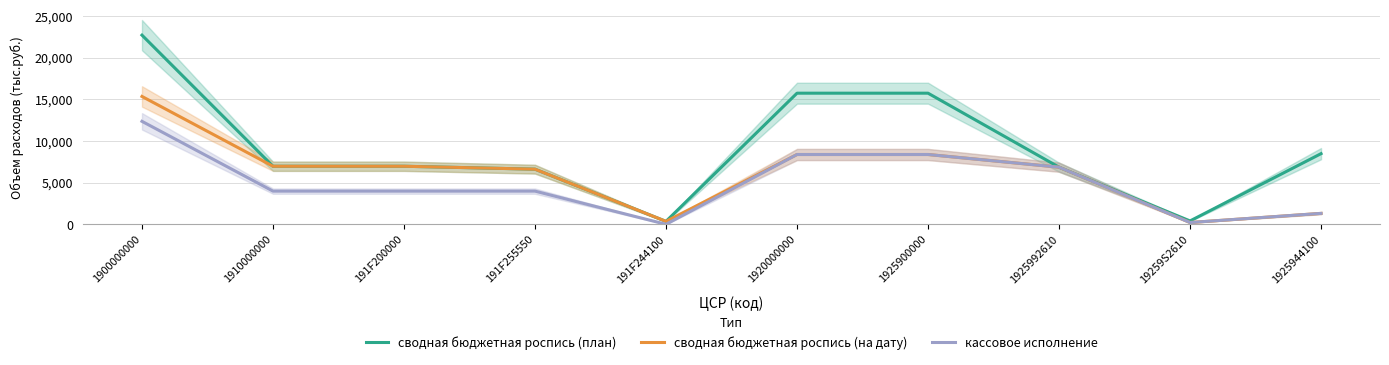

Is the value of сводная бюджетная роспись (план) at 1925900000 greater than the value of сводная бюджетная роспись (на дату) at 19259S2610?

Yes